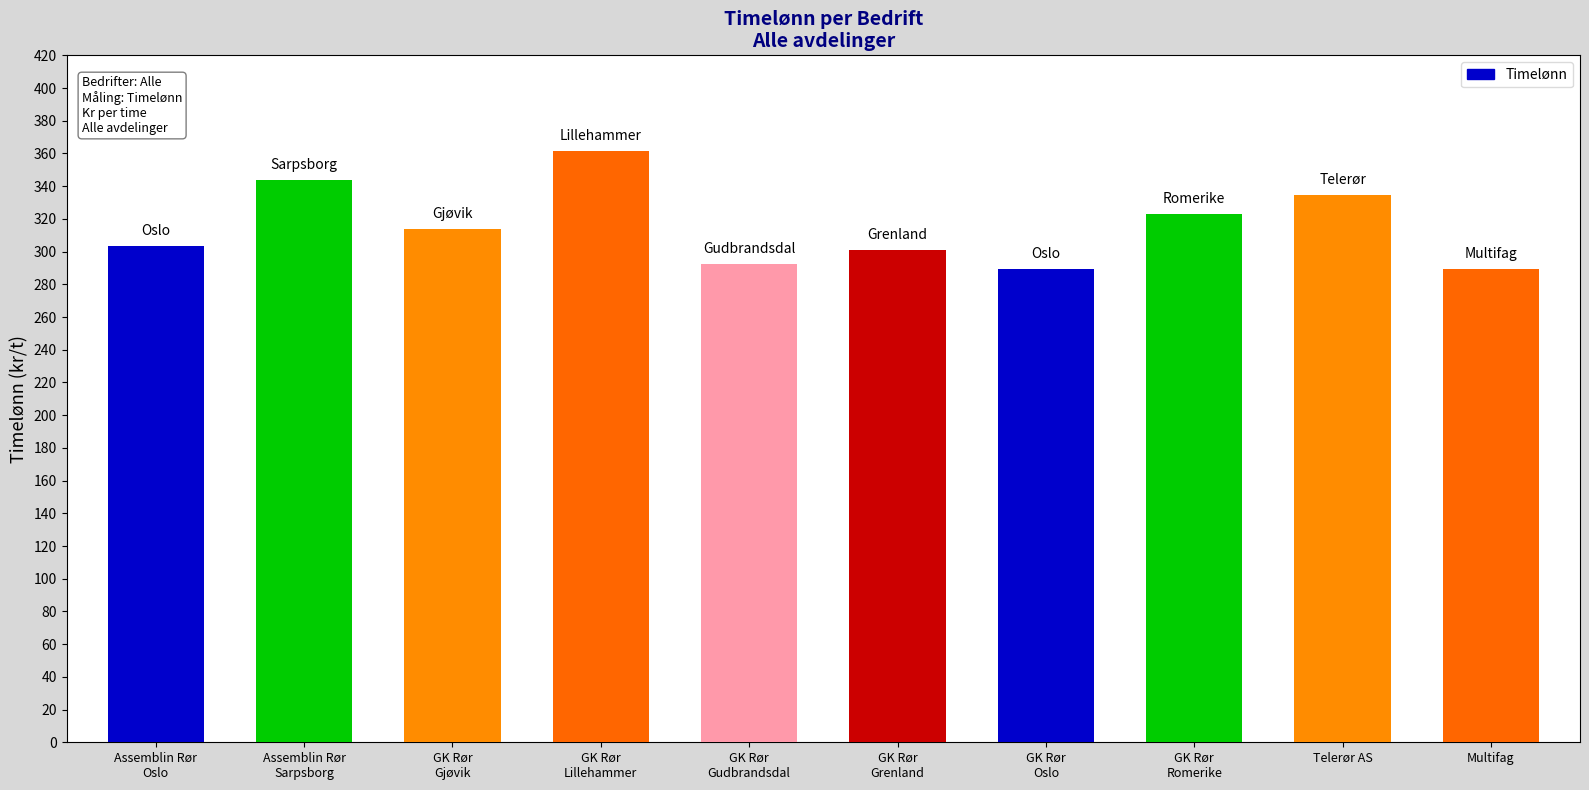

What is the minimum value shown in the chart?

289.2